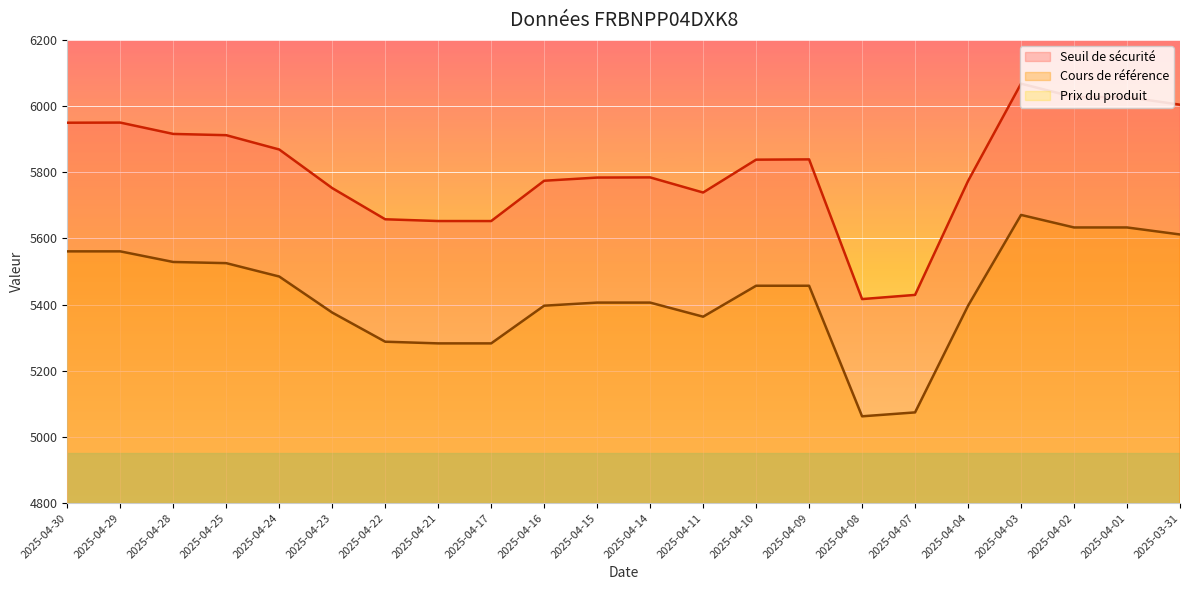

What is the label of the 3rd point from the left?

2025-04-28